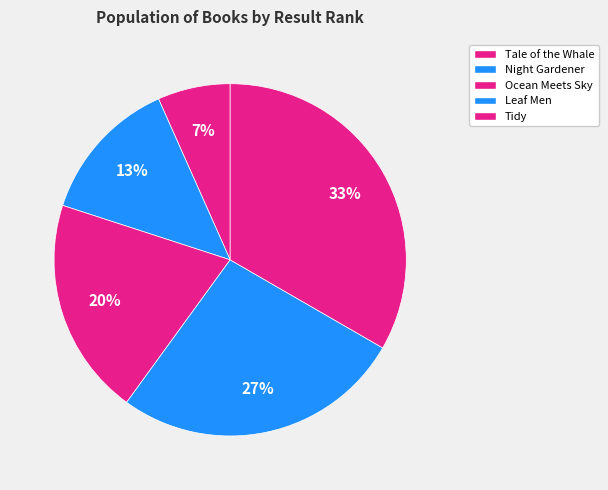

To the nearest percent, what portion does Tidy represent?

33%